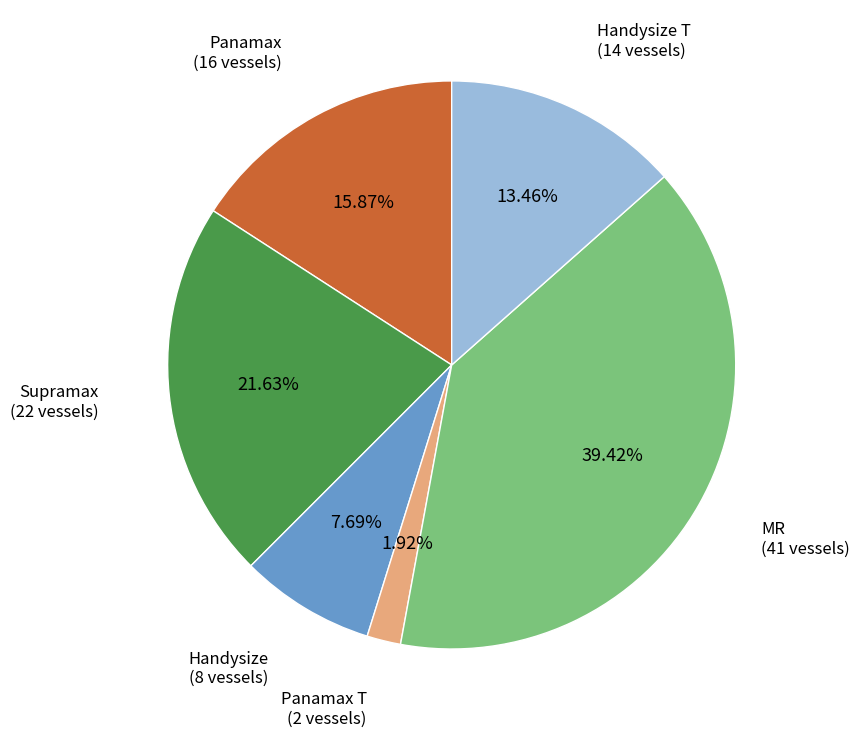

What is the total percentage of Handysize T and Supramax?

35.1%